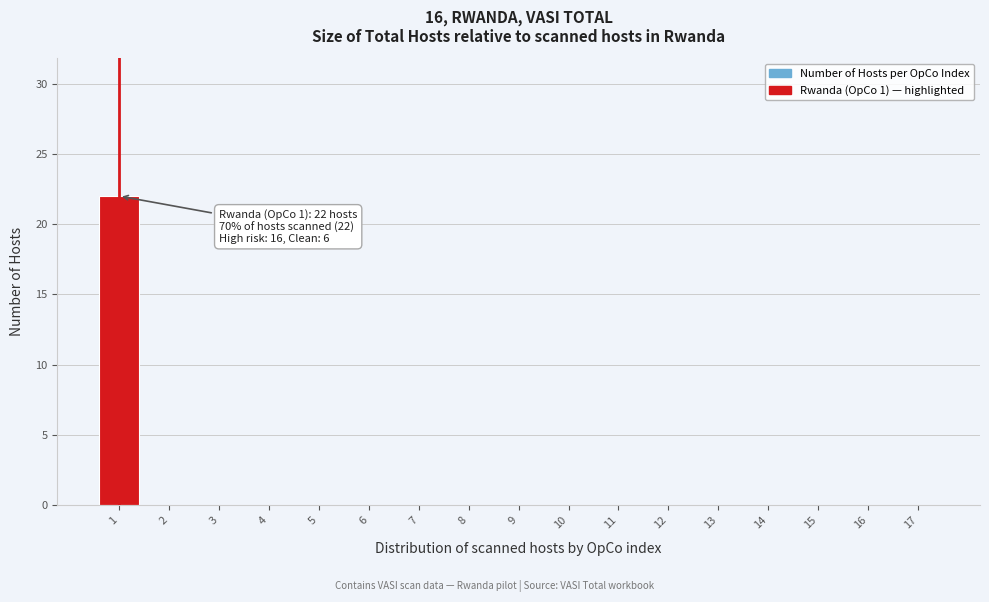

Reading left to right, extract all data points from this chart.

1=22	2=0	3=0	4=0	5=0	6=0	7=0	8=0	9=0	10=0	11=0	12=0	13=0	14=0	15=0	16=0	17=0